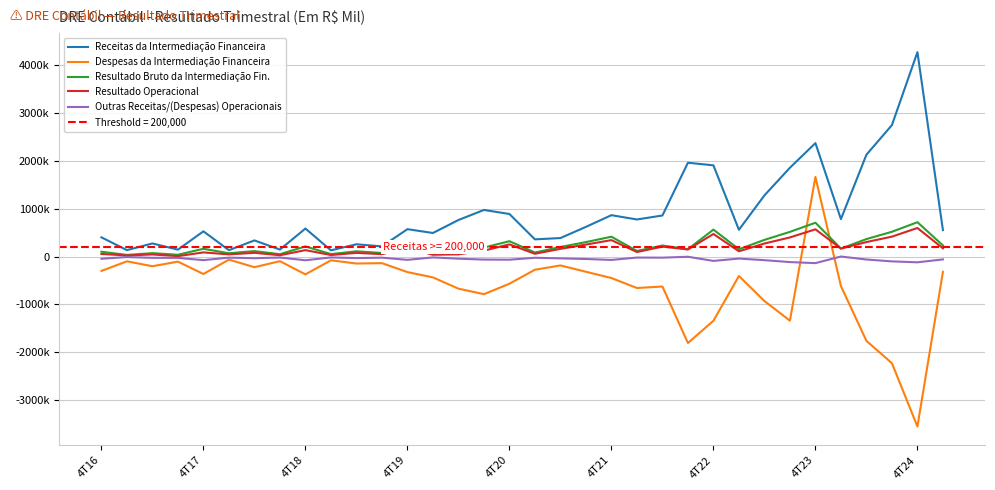

How many categories are shown in the chart?

34